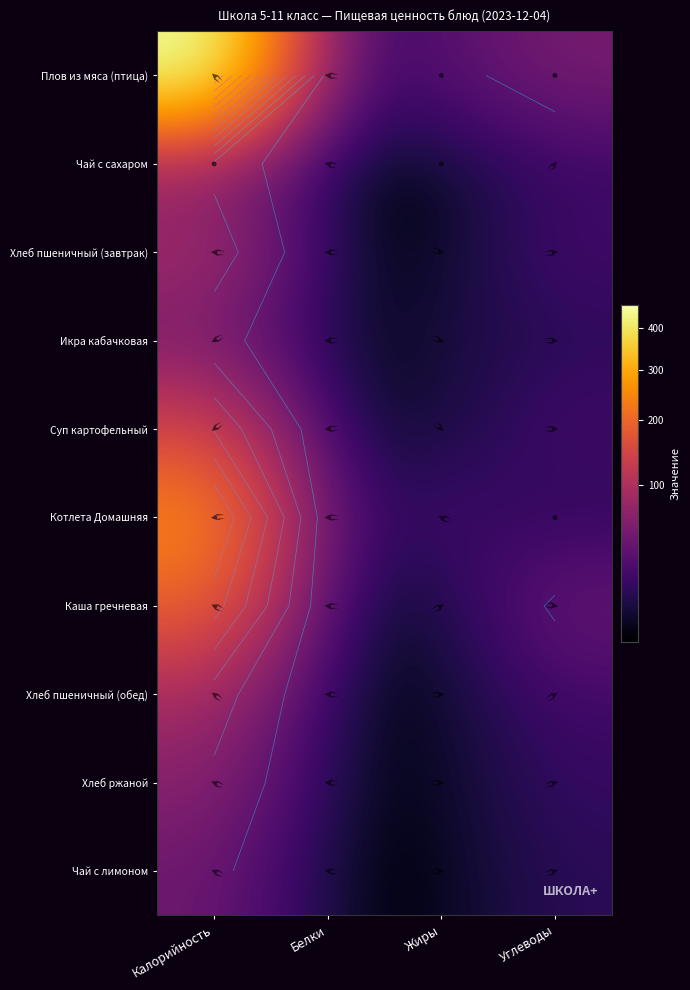

True or false: Плов из мяса (птица) has a value of 39.2 at Жиры.

False